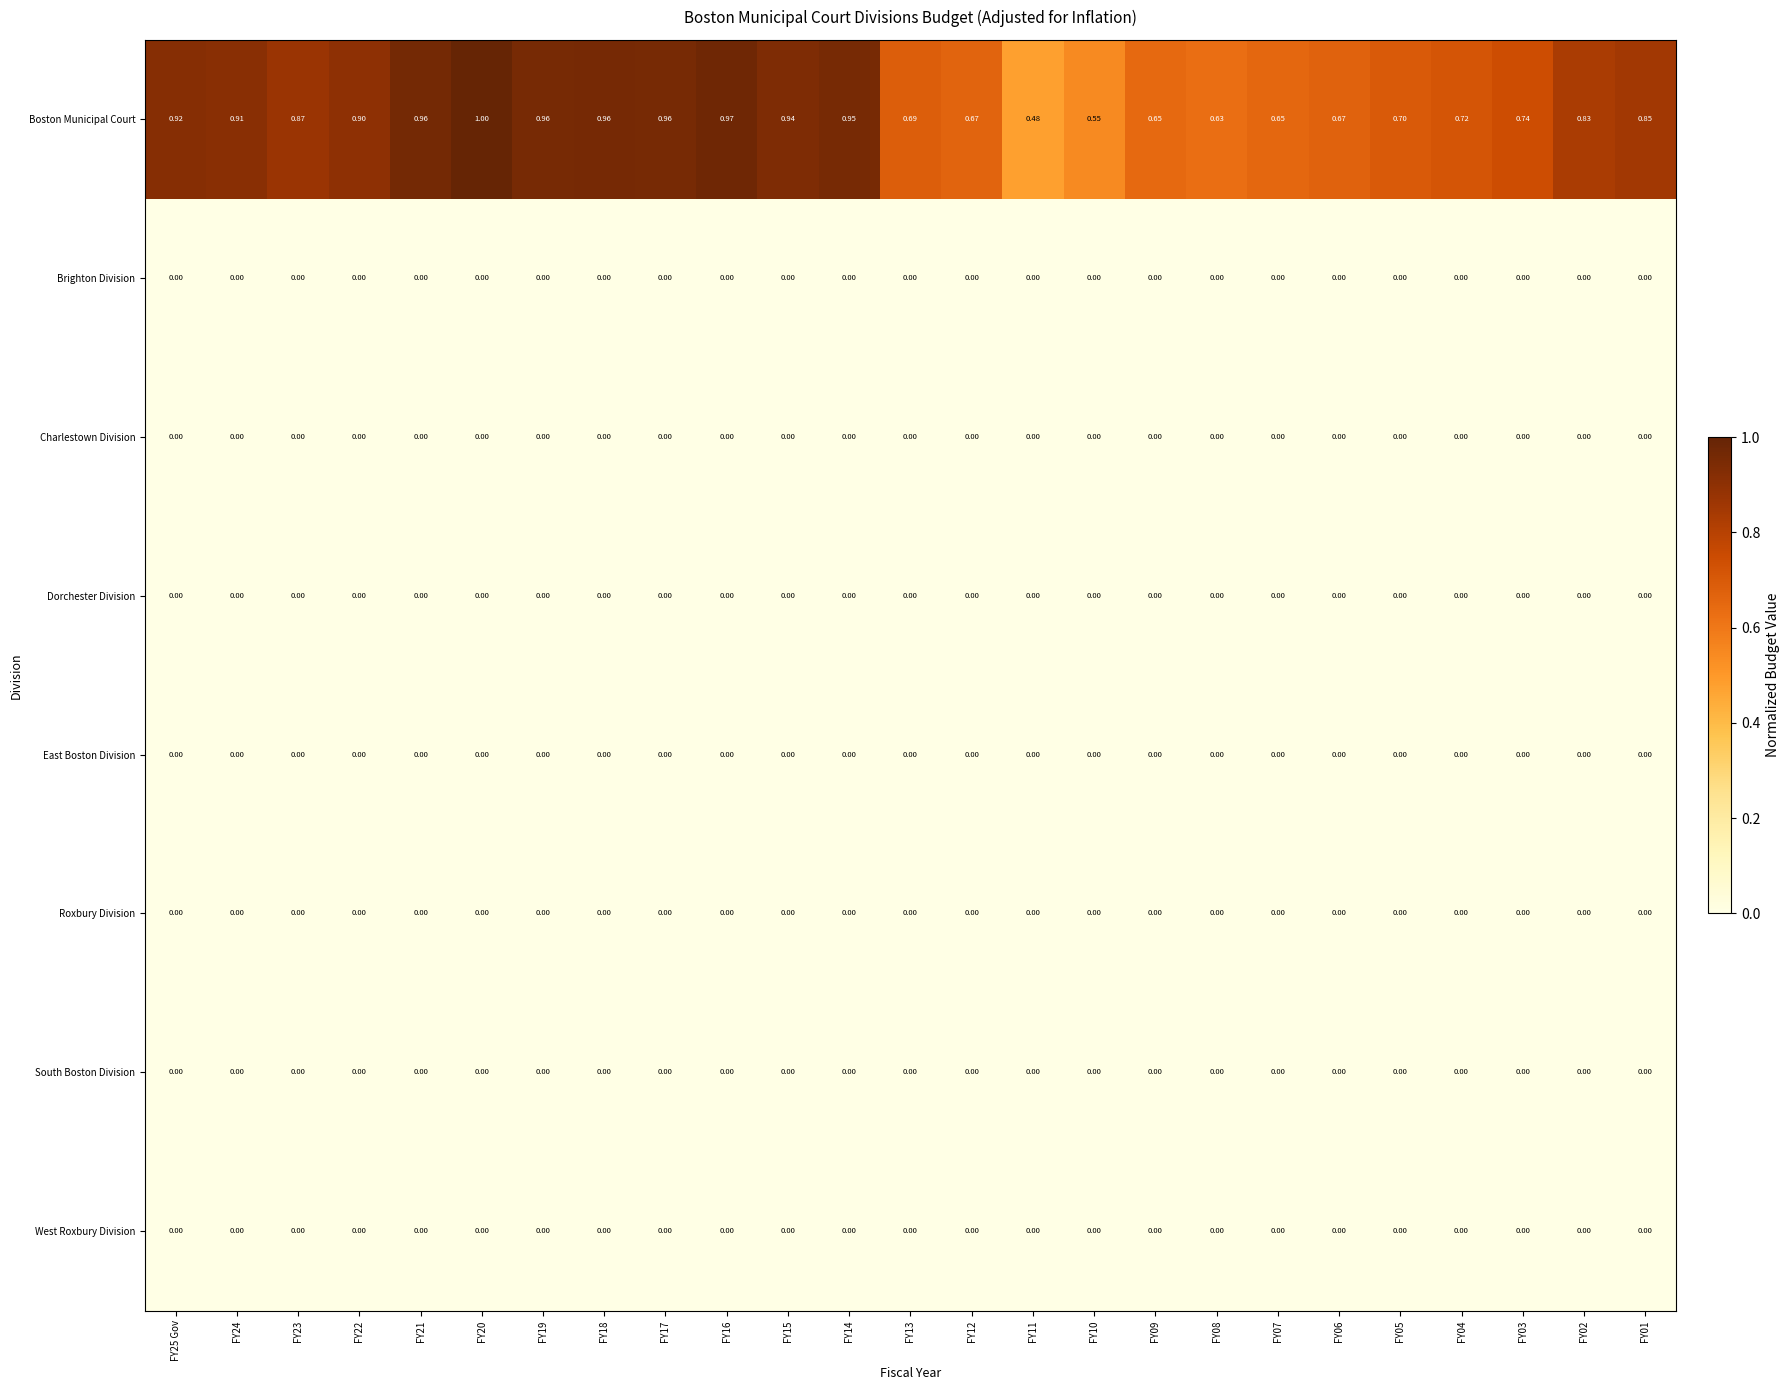

What is the total value across all series at FY17?

1.0